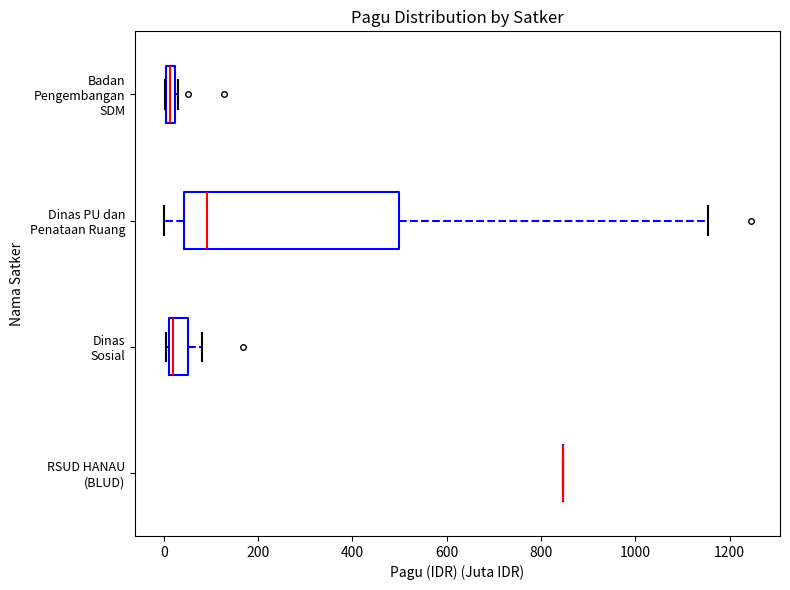

Where does the right whisker of the box for Dinas Sosial end on the x-axis? The values are not printed on the chart, so give them approximately, as read against the axis.

80